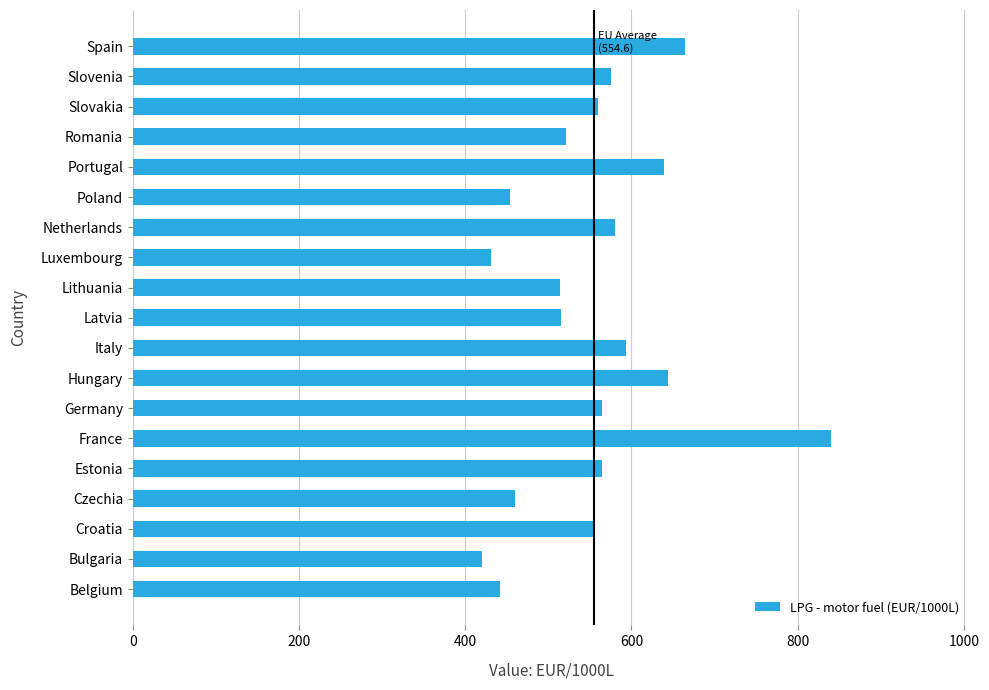

Which has a higher value, Bulgaria or Spain?

Spain